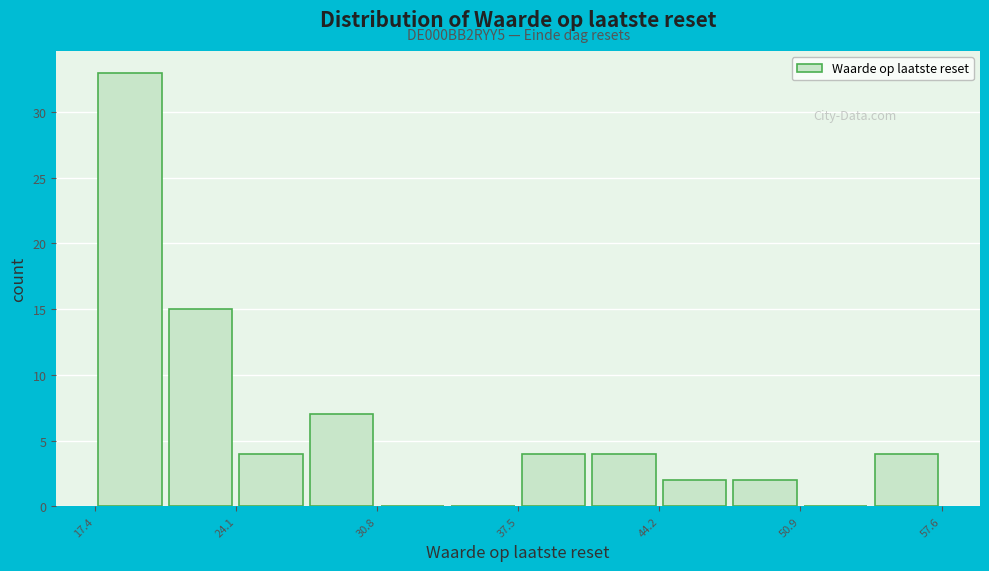

Read against the x-axis, roughly where is the centre of the tallest bar?

19